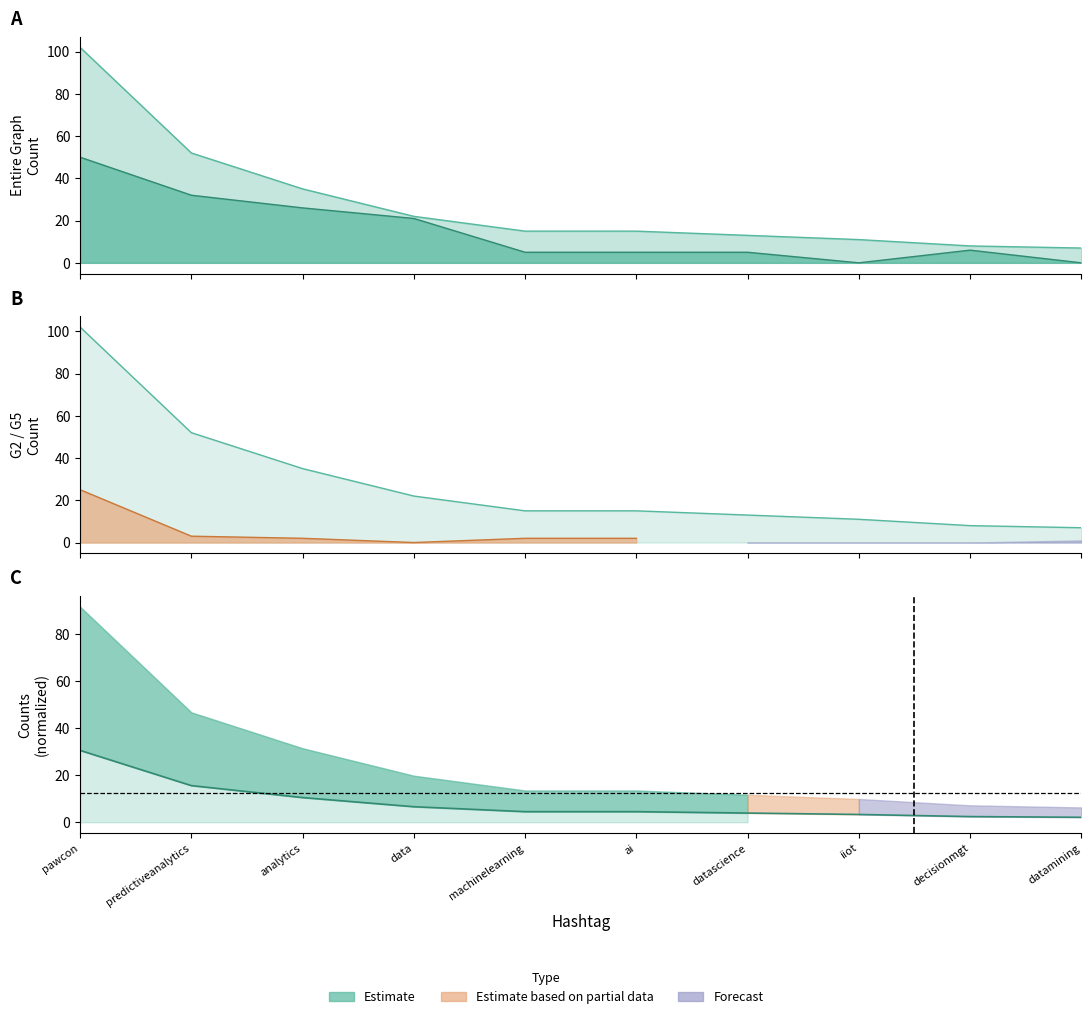

What is the difference between the maximum and minimum values in the G1 Count series?

50